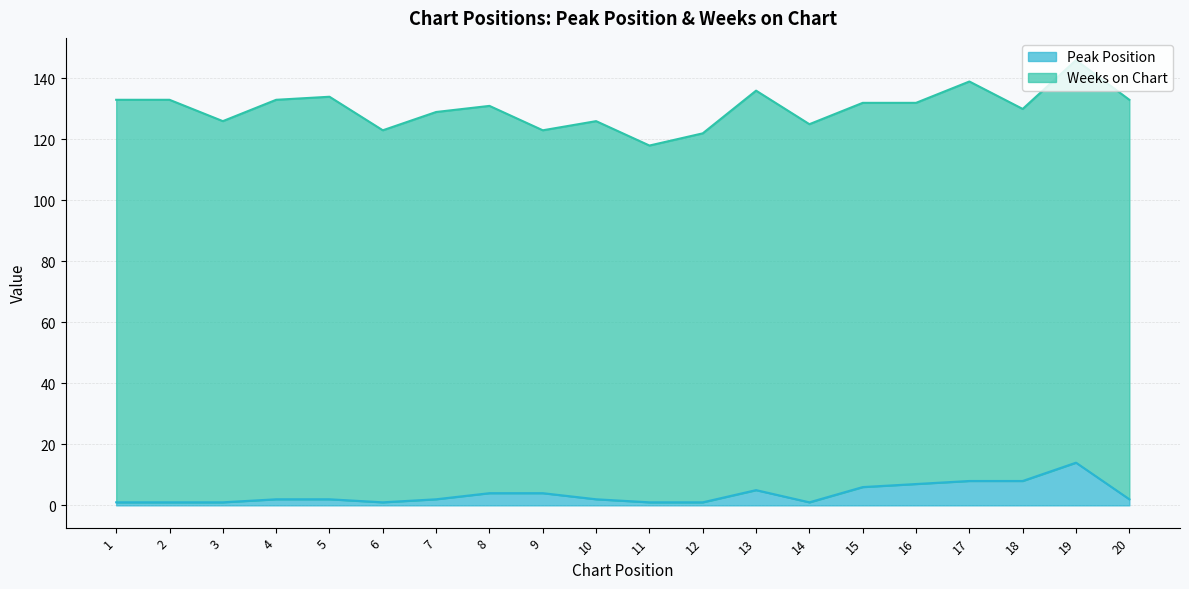

List the labels in order of value, smallest first.

1, 2, 3, 6, 11, 12, 14, 4, 5, 7, 10, 20, 8, 9, 13, 15, 16, 17, 18, 19